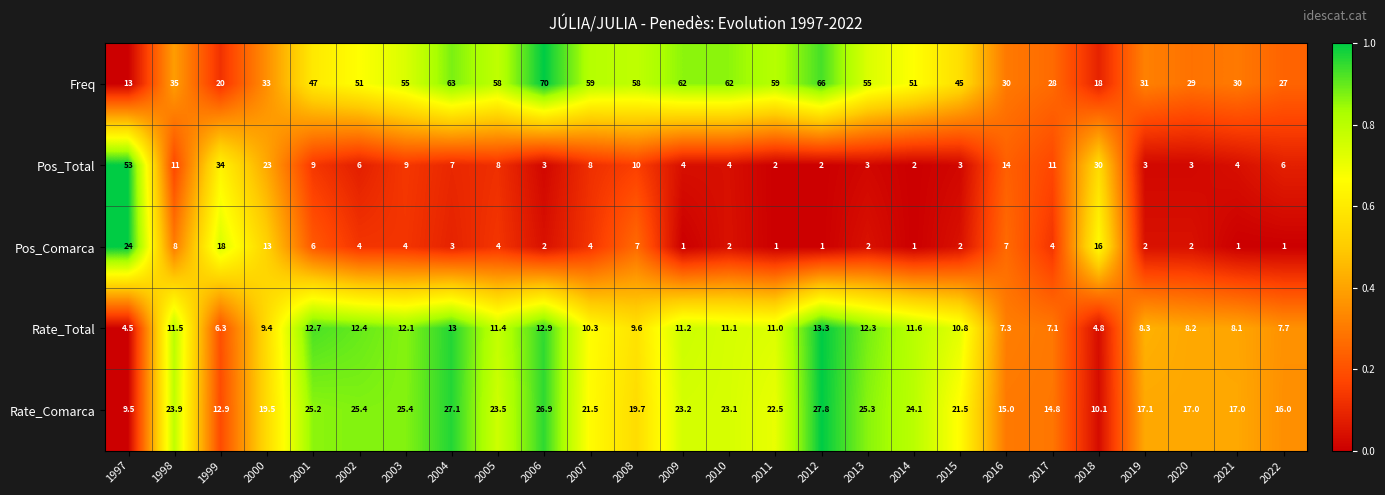

The Rate_Comarca series shows 17.1 at 2019. True or false?

True